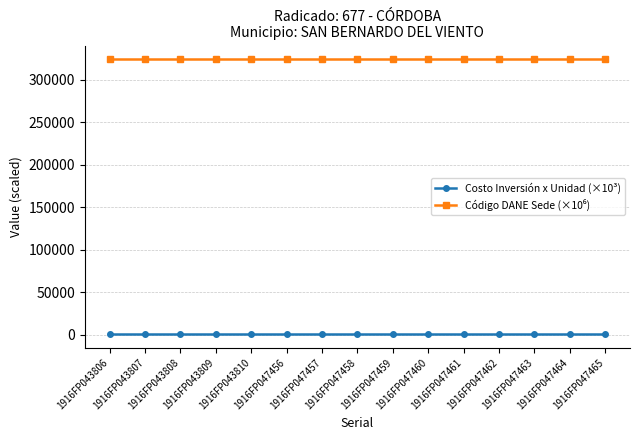

At how many categories does at least one series exceed 198422?

15